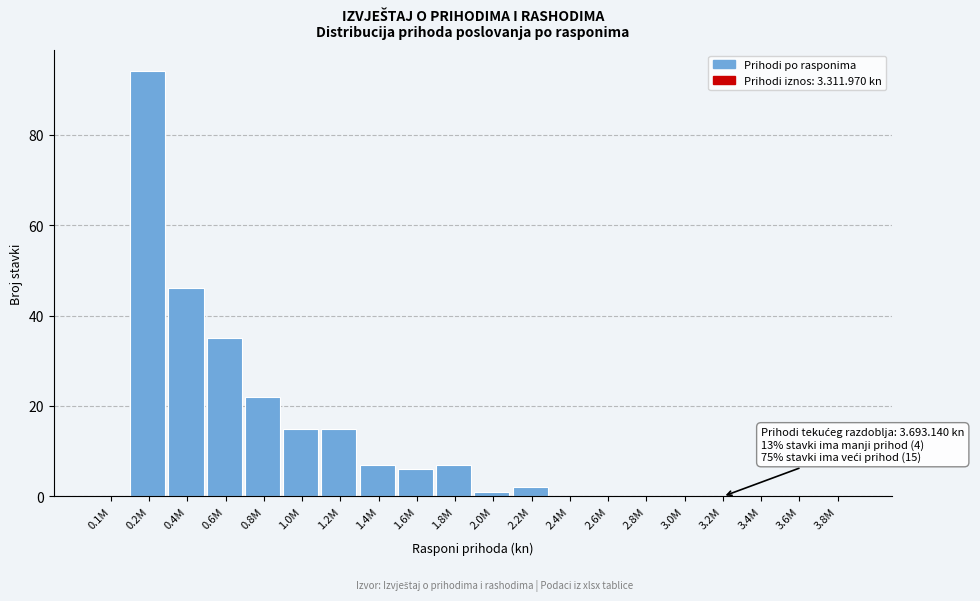

Reading right to left, list all the values displayed in this chart.

3.8M=0	3.6M=0	3.4M=0	3.2M=0	3.0M=0	2.8M=0	2.6M=0	2.4M=0	2.2M=2	2.0M=1	1.8M=7	1.6M=6	1.4M=7	1.2M=15	1.0M=15	0.8M=22	0.6M=35	0.4M=46	0.2M=94	0.1M=0